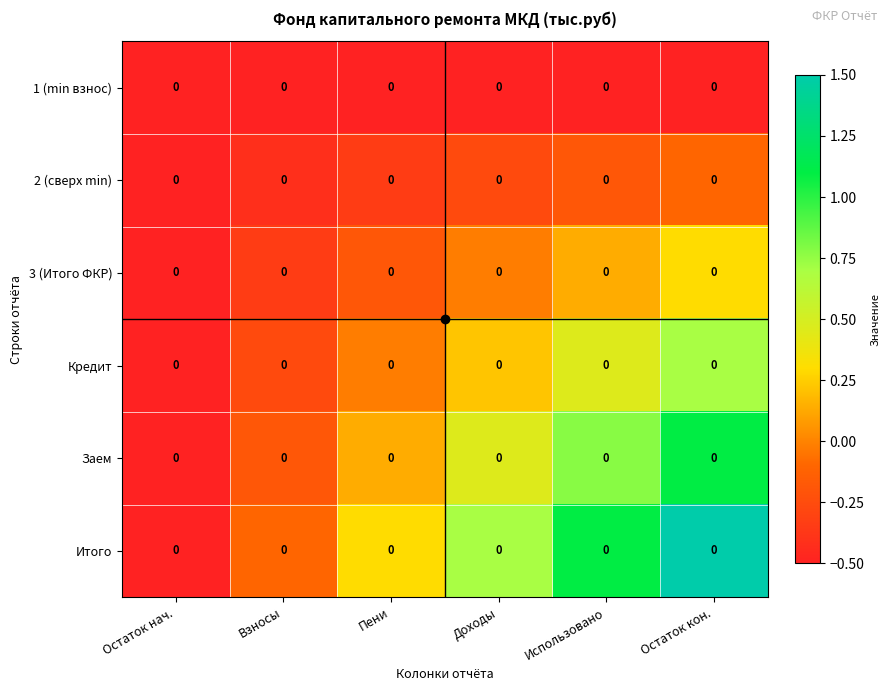

Rank the series at Использовано from lowest to highest value.

1 (min взнос), 2 (сверх min), 3 (Итого ФКР), Кредит, Заем, Итого